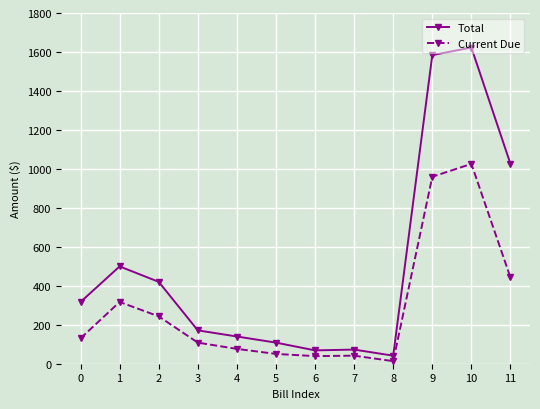

At which label does Current Due first exceed 130?

0